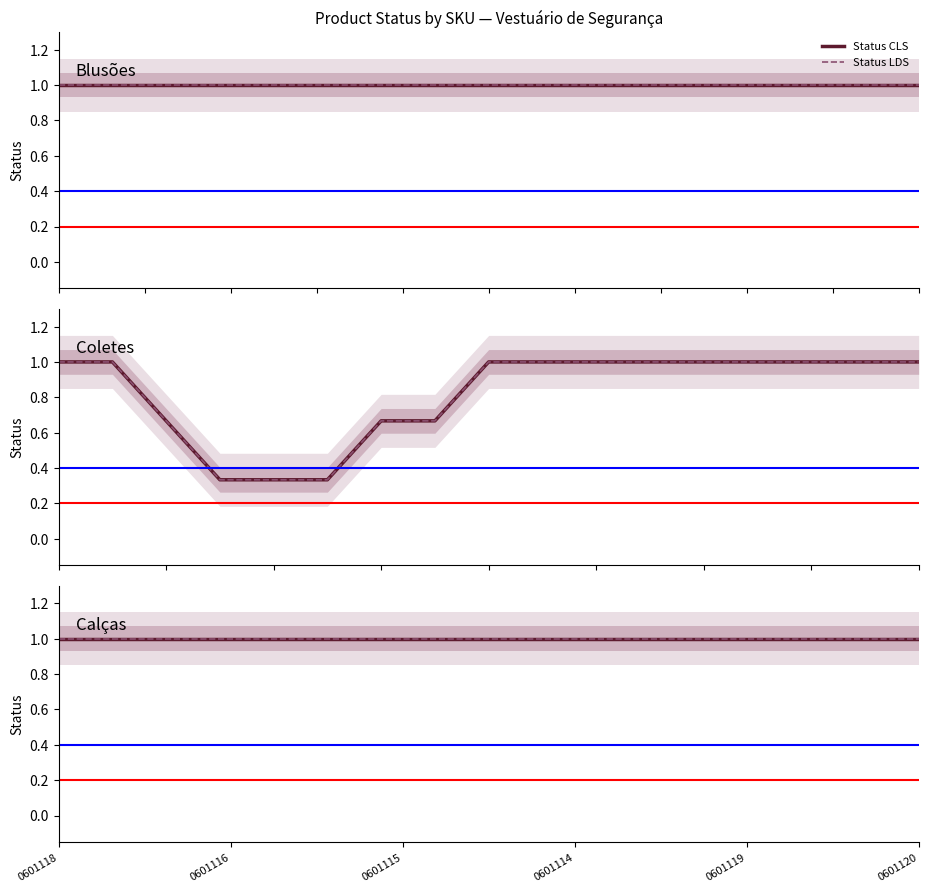

True or false: Status LDS has more than 2 points higher than both neighbors.

False